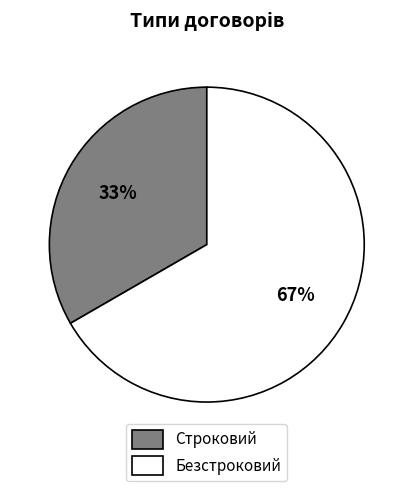

To the nearest percent, what is the average slice percentage?

50%